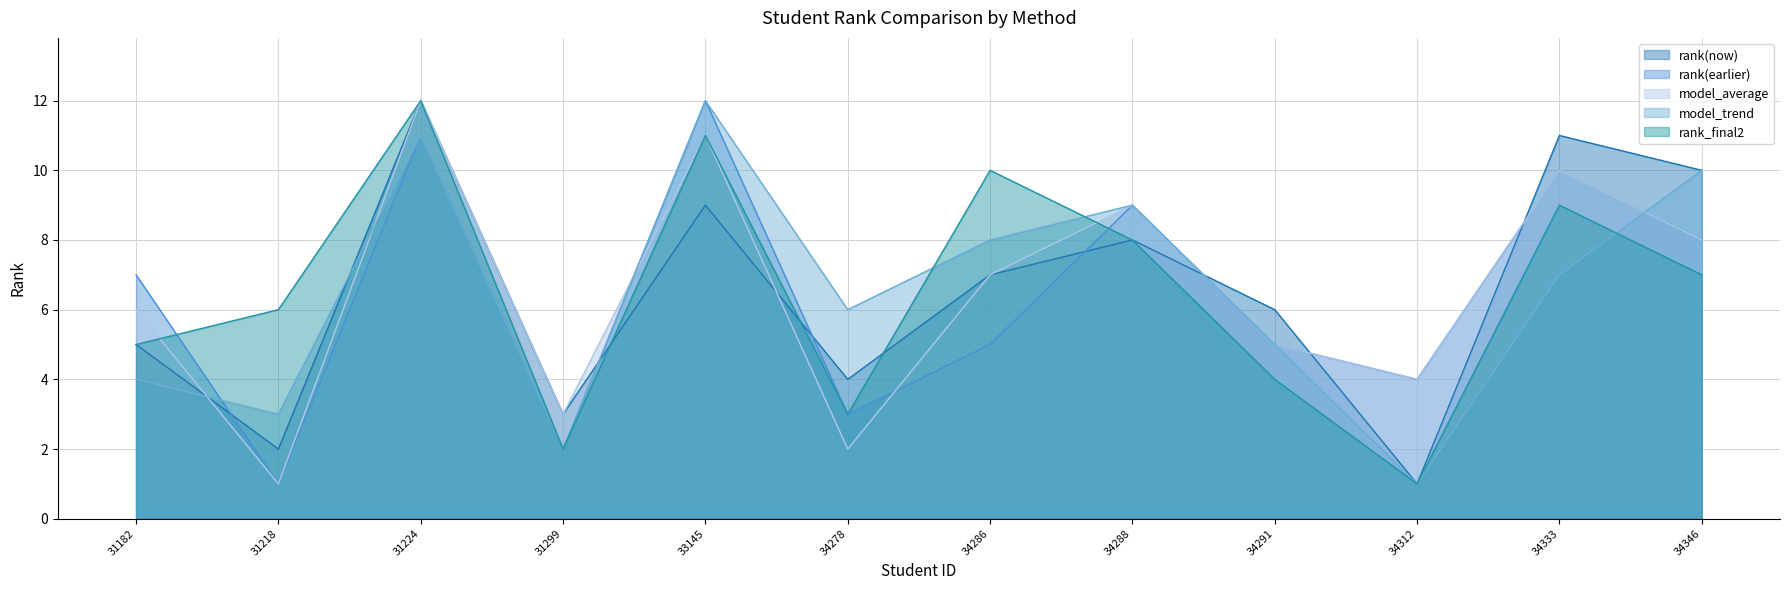

What is the lowest value of the rank_final2 series?

1